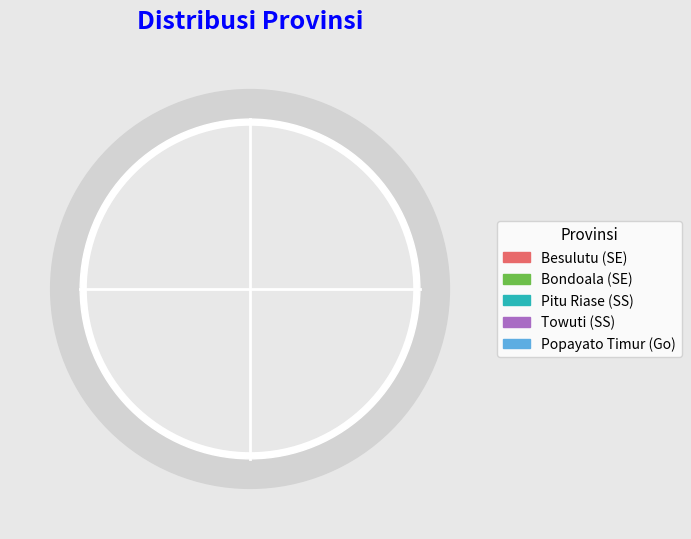

What percentage is the Gorontalo (Popayato Timur) slice, to the nearest percent?

20%